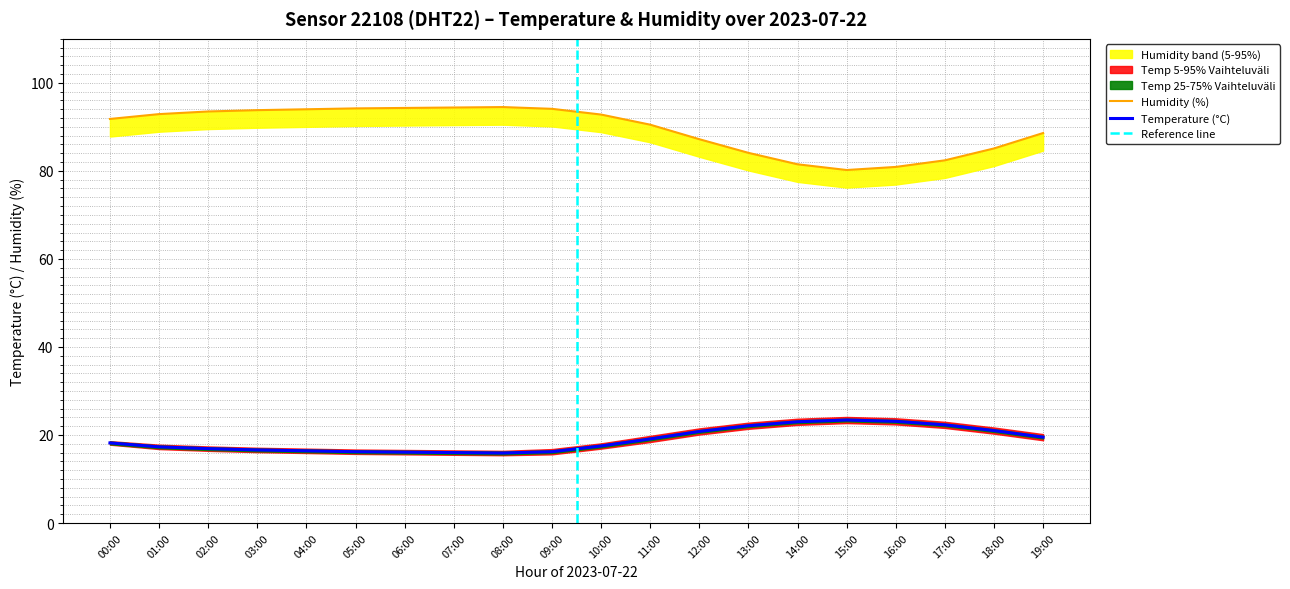

What is the sum of the temperature values at 19:00 and 00:00?

37.7